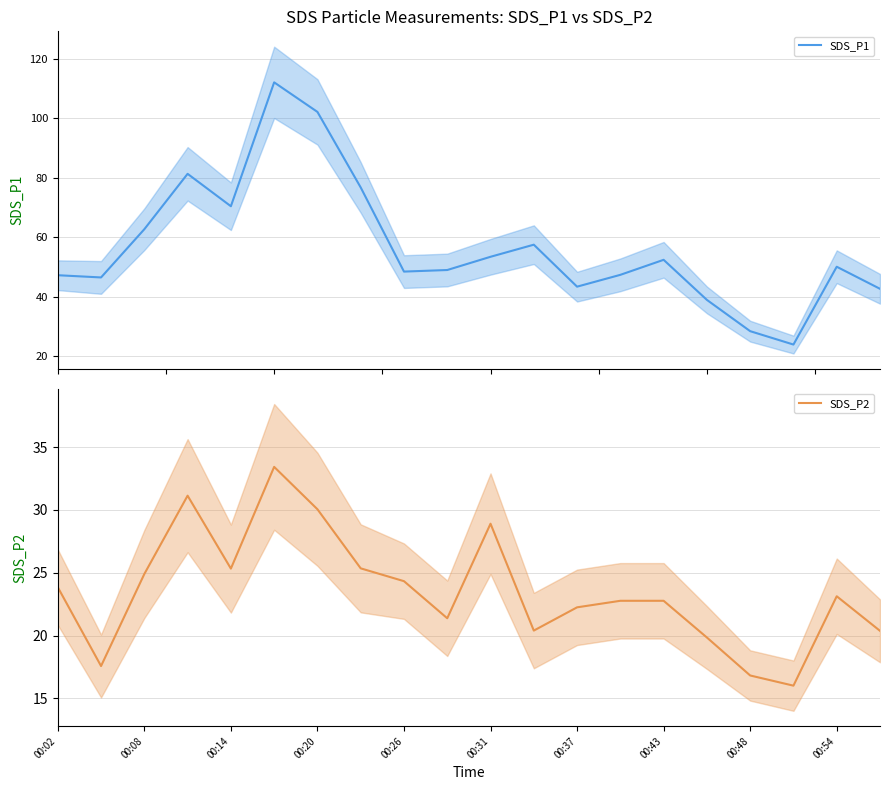

What position from the right is 17?

3